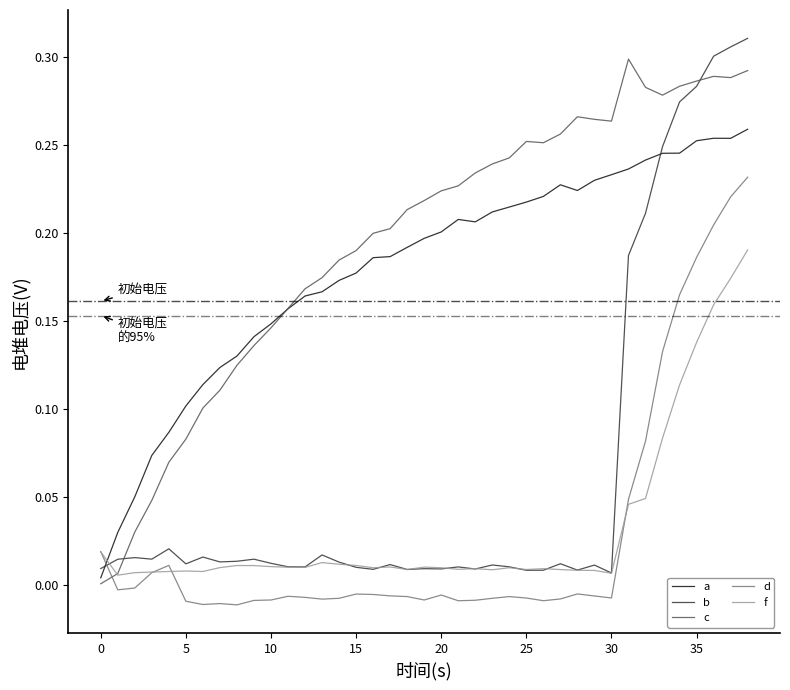

Which series has the largest total across all categories?

c